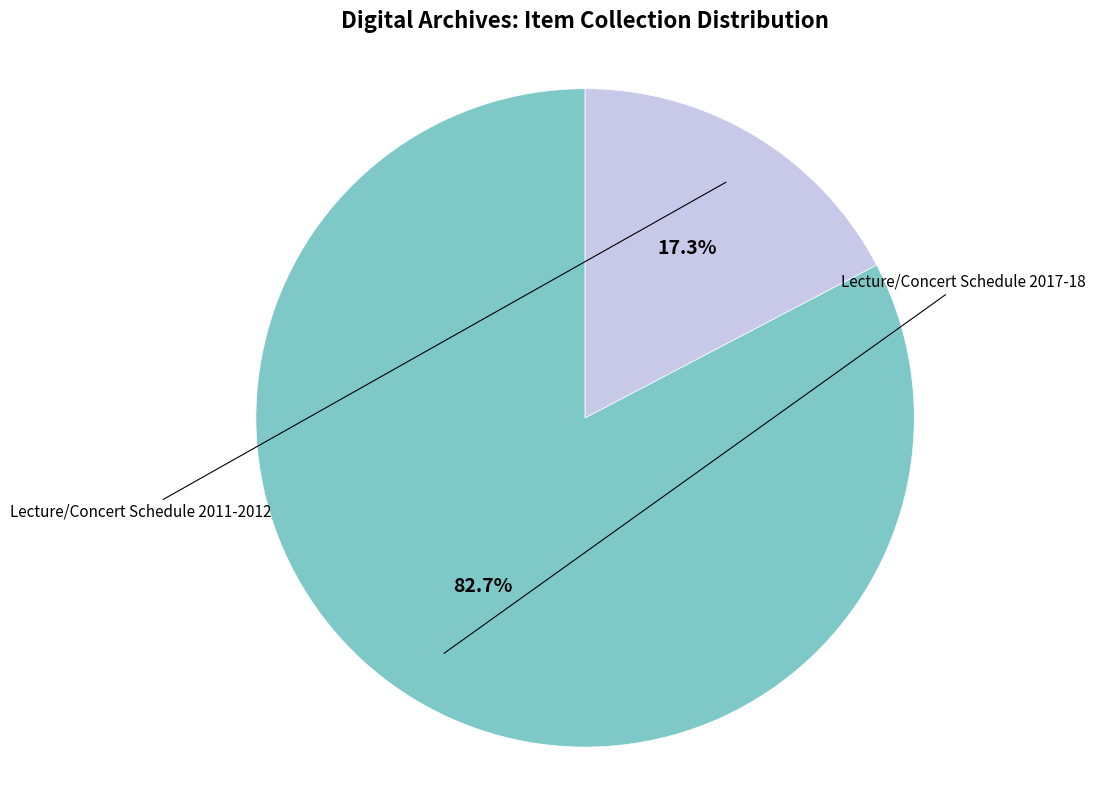

Is it true that Lecture/Concert Schedule 2011-2012 is 17% of the pie?

True